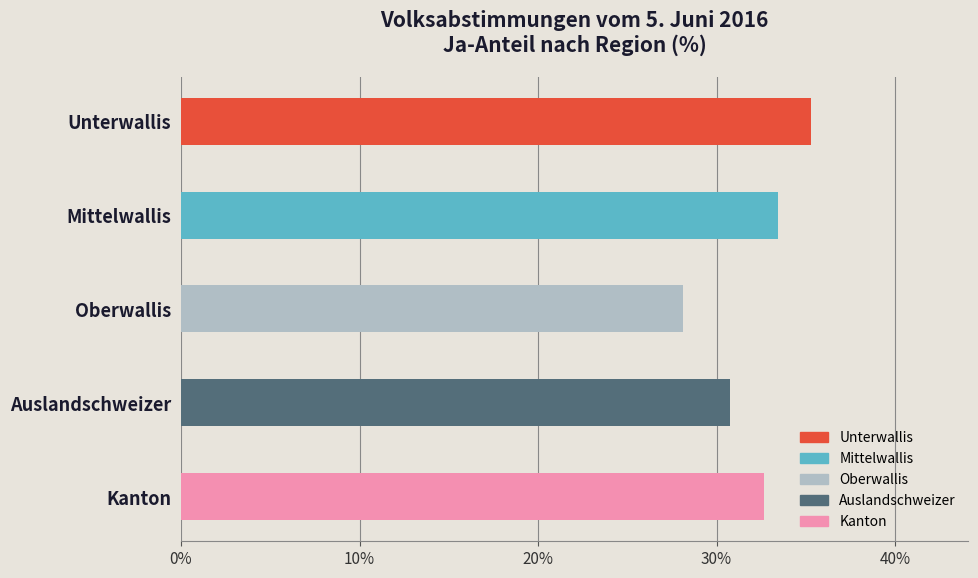

Rank the categories by value from lowest to highest.

Oberwallis, Auslandschweizer, Kanton, Mittelwallis, Unterwallis